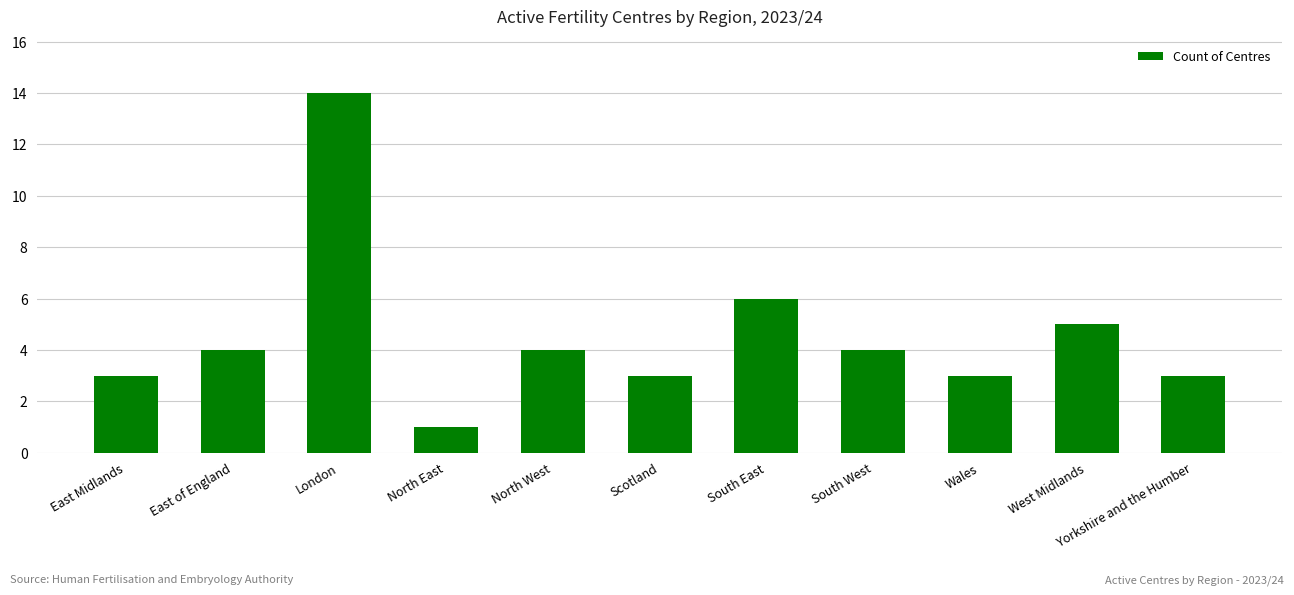

What is the value of the 11th bar from the left?

3